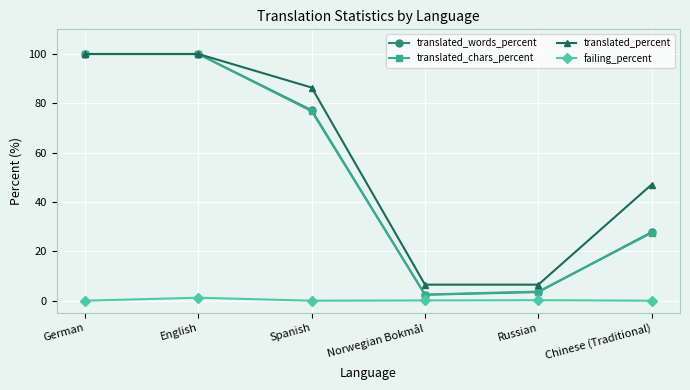

Is it true that translated_chars_percent equals 118.0 at Spanish?

False